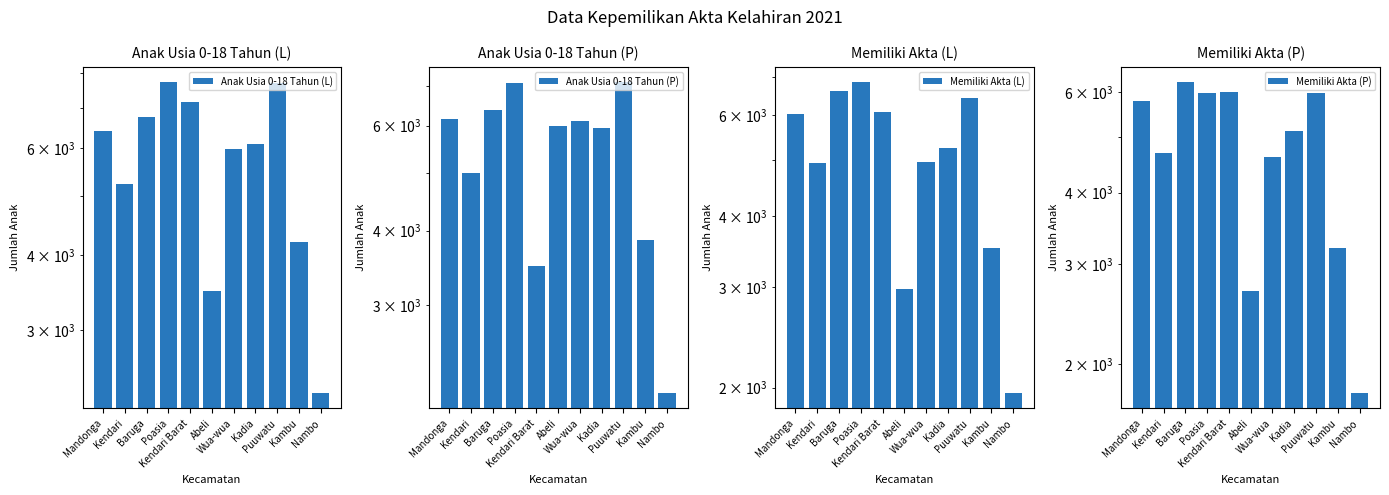

The Anak Usia 0-18 Tahun (P) series shows 5983 at Abeli. True or false?

True